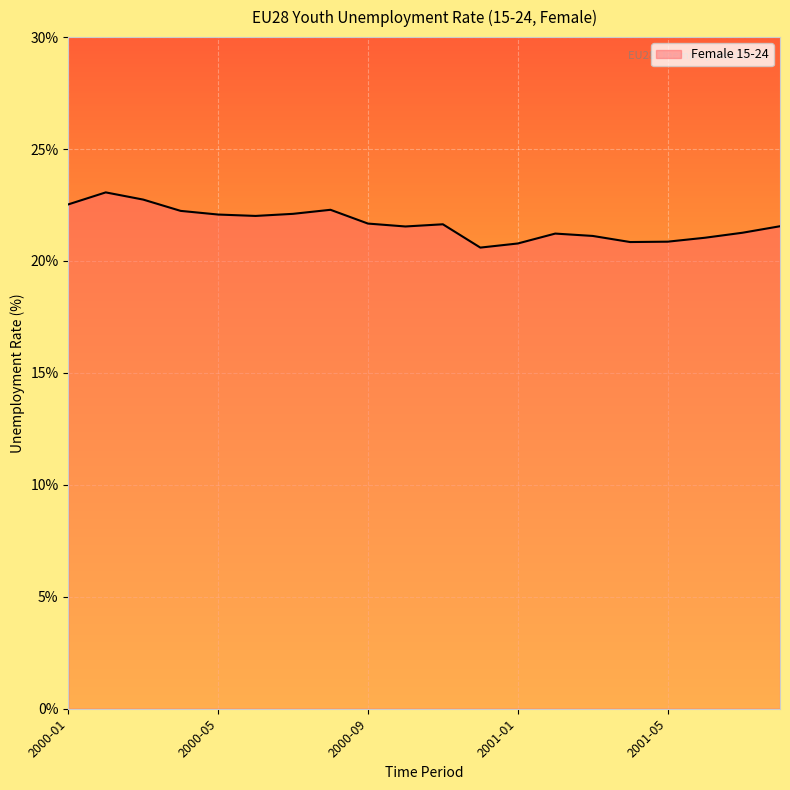

What is the smallest value displayed?

20.6